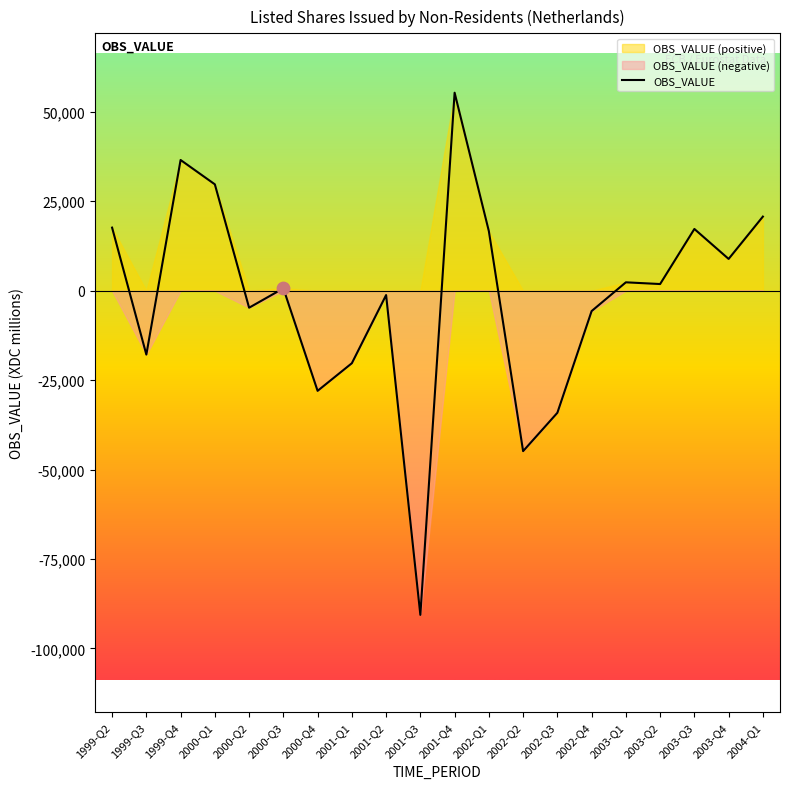

Between 2001-Q1 and 1999-Q4, which is larger?

1999-Q4